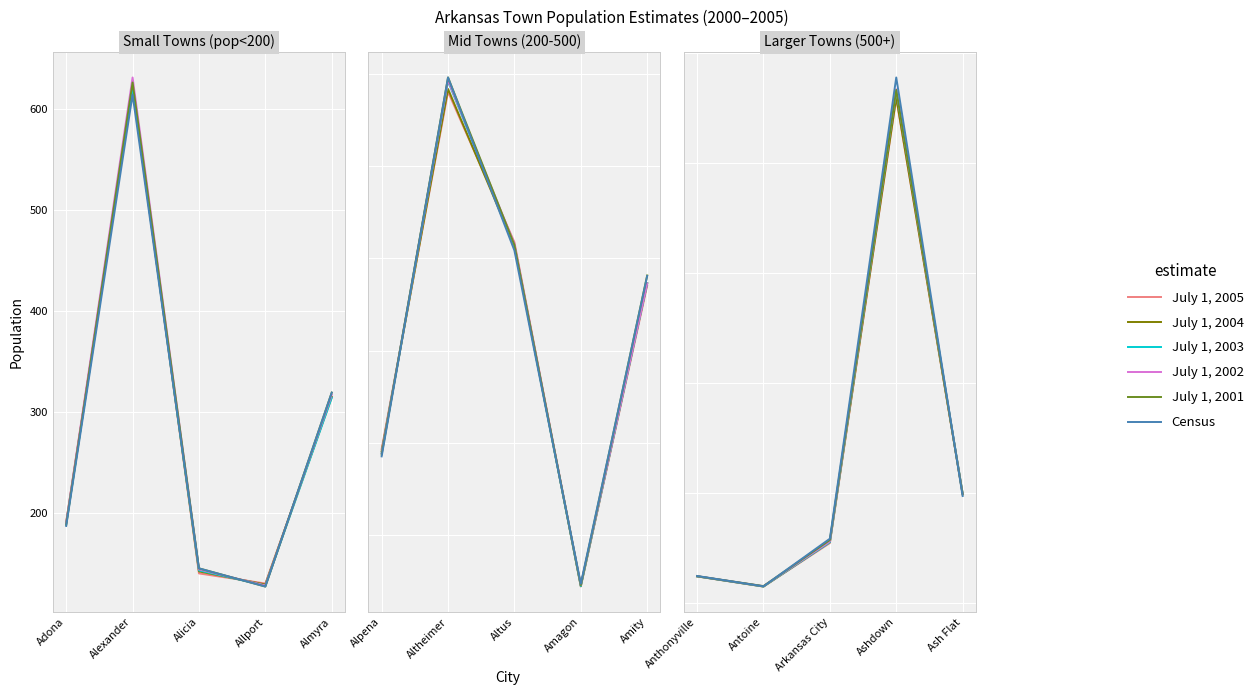

In July 1, 2003, how many points are lower than both neighbors (excluding endpoints)?

1